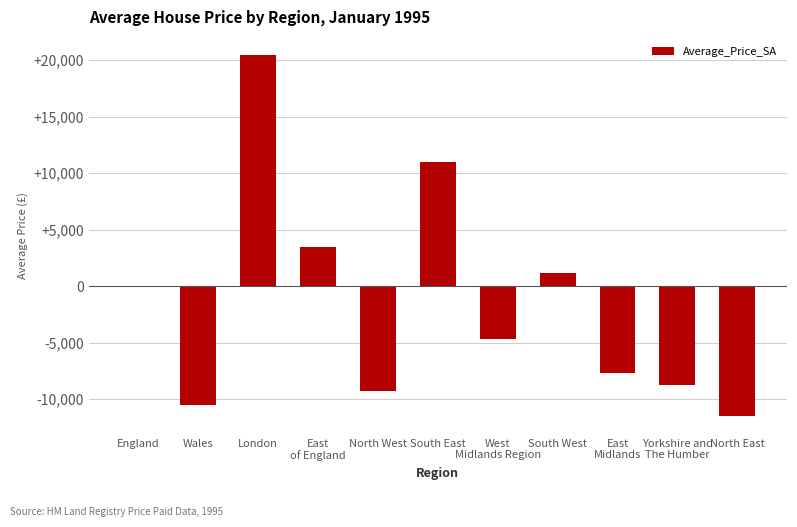

Where does the data first go above -4696?

England